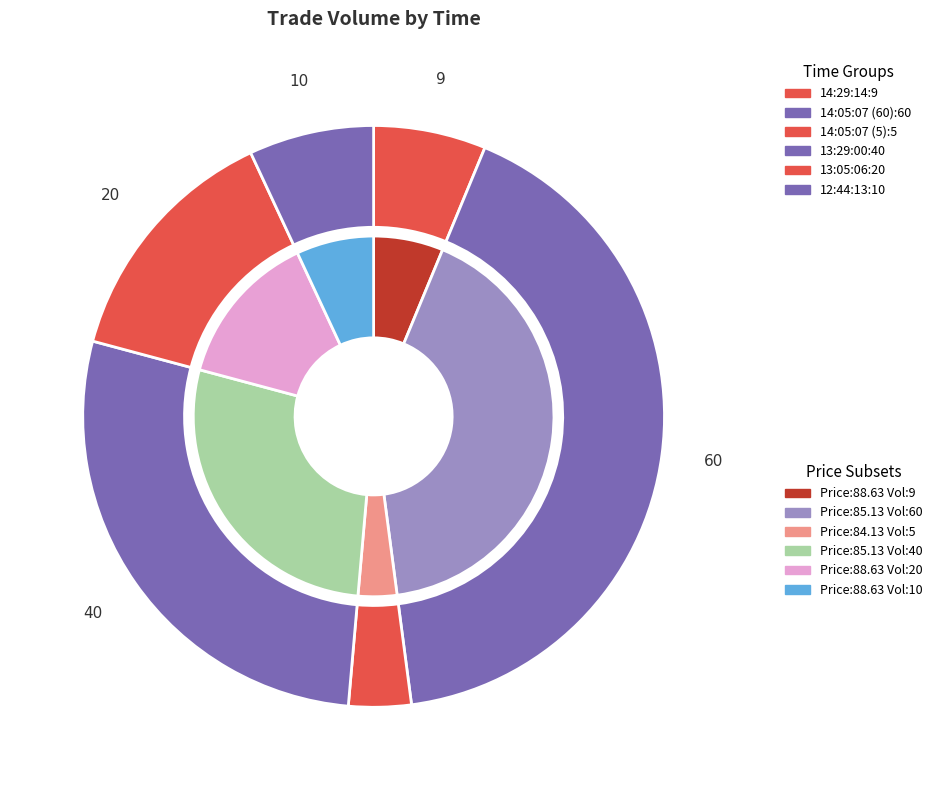

What is the ratio of the value at 13:29:00 to the value at 13:05:06?

2.0